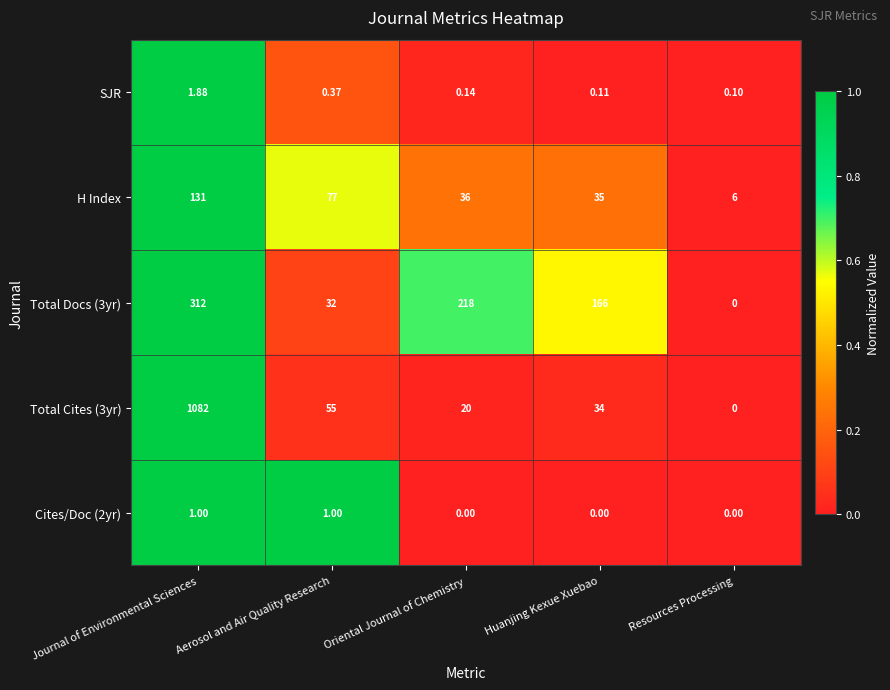

How many categories are shown in the chart?

5